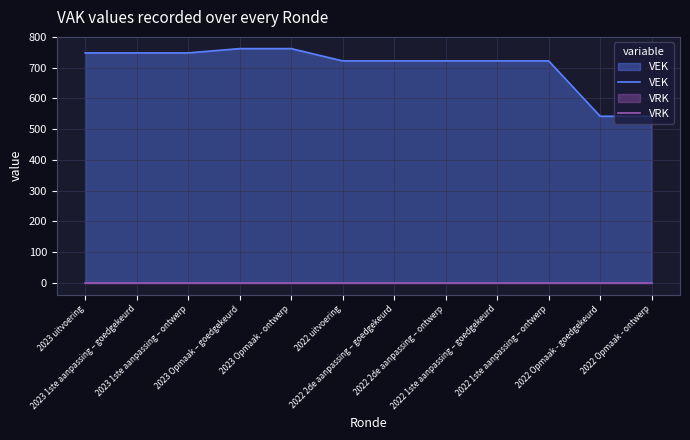

Where does the VEK series first go above 722?

2023 uitvoering